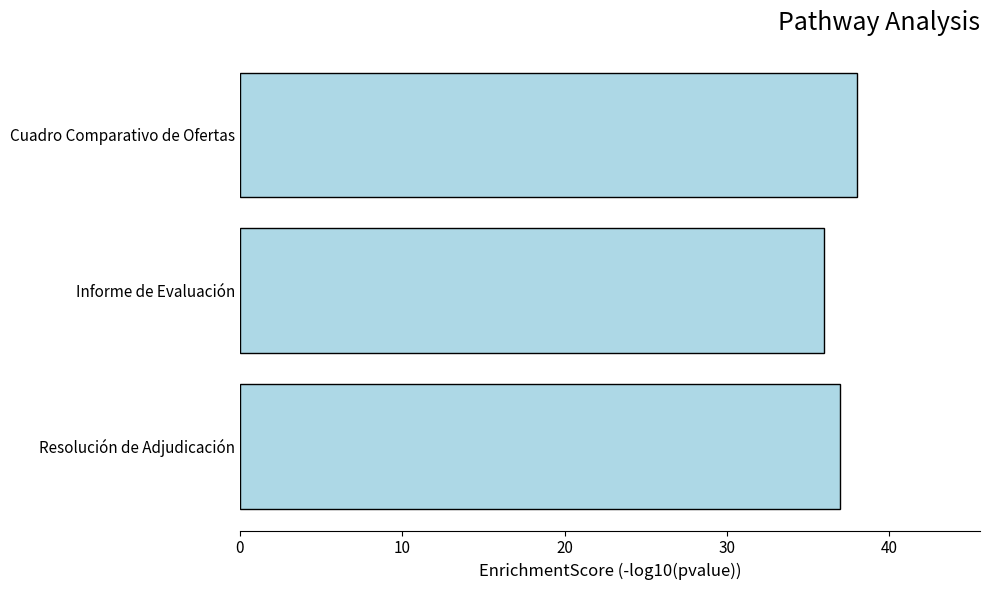

Does the chart contain stacked bars?

No